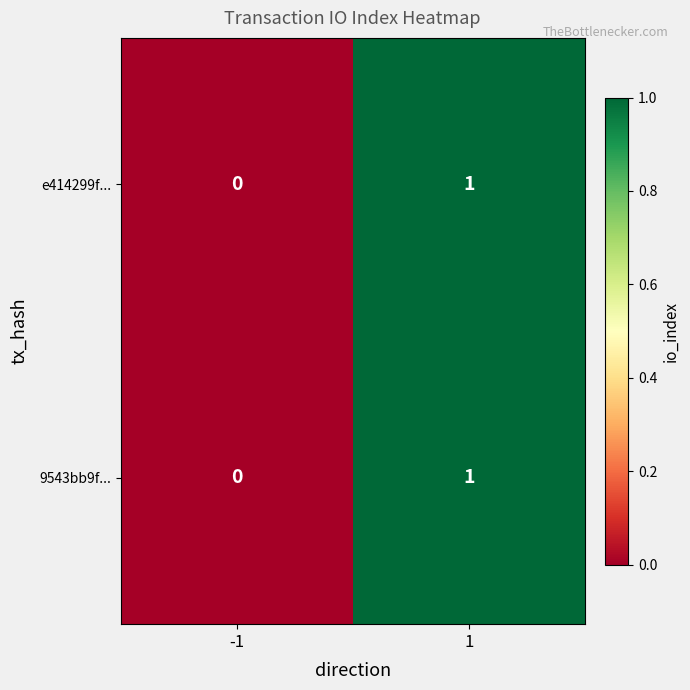

Is it true that e414299f... equals 1 at -1?

False